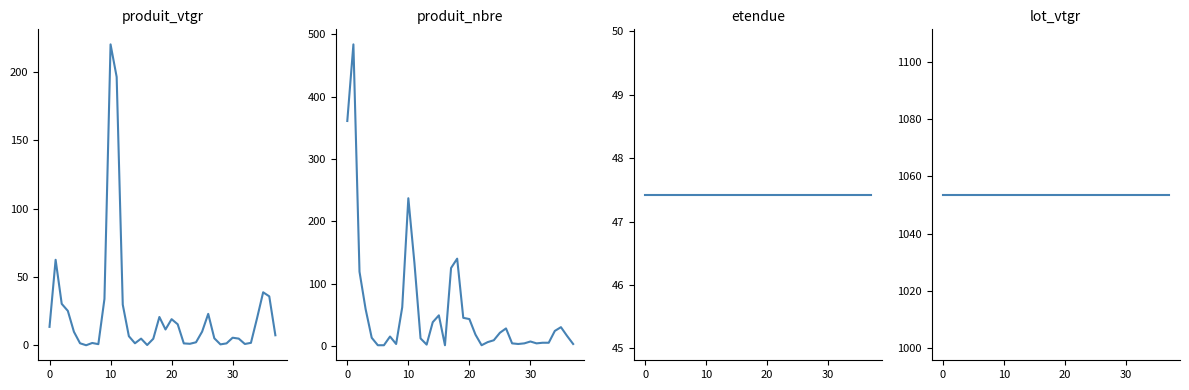

Is this an area chart (filled region under the line)?

No